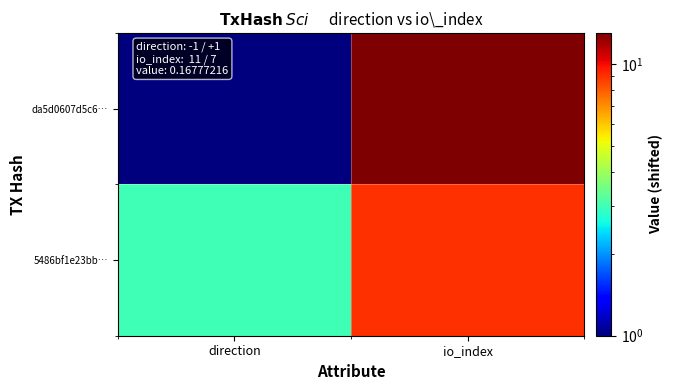

How many distinct data groups are displayed?

2